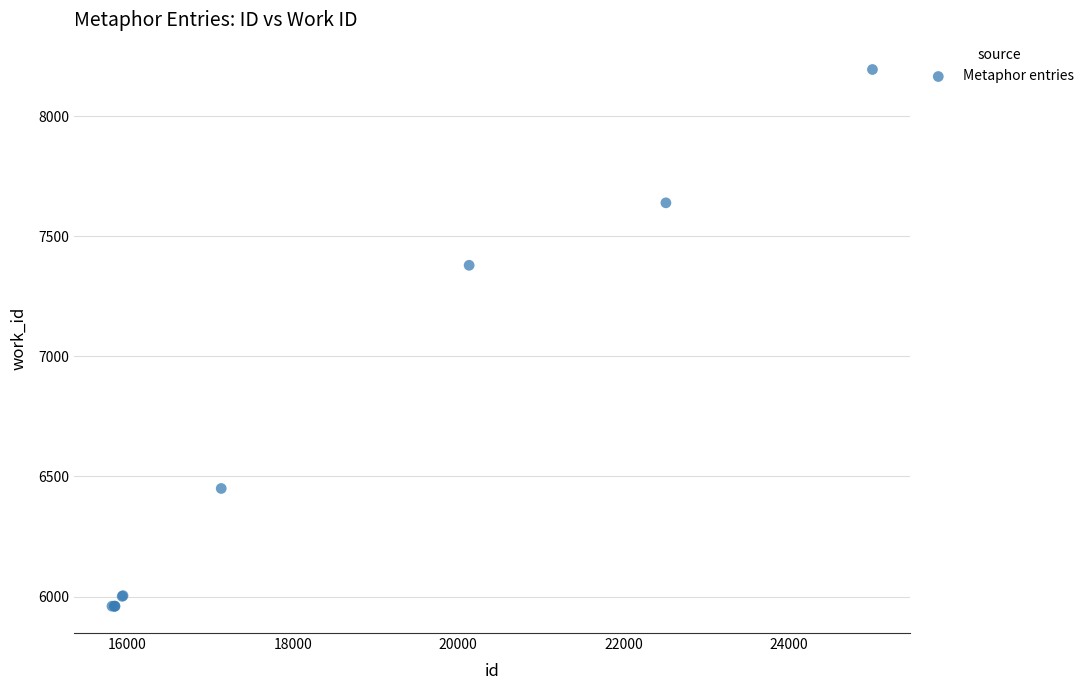

What Y value in the scatter plot is closest to 7077?

7379